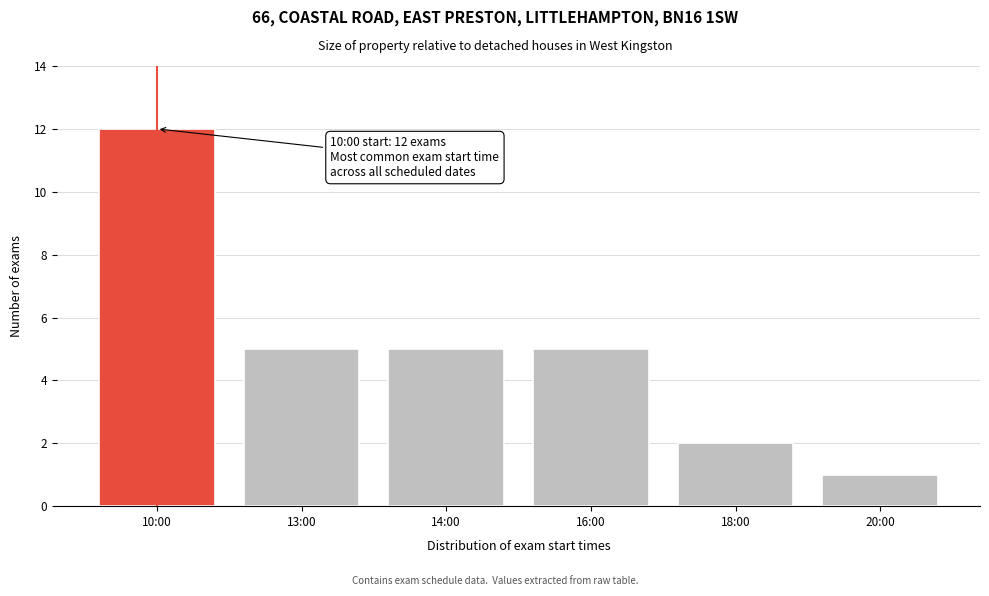

Reading left to right, extract all data points from this chart.

10:00=12	13:00=5	14:00=5	16:00=5	18:00=2	20:00=1